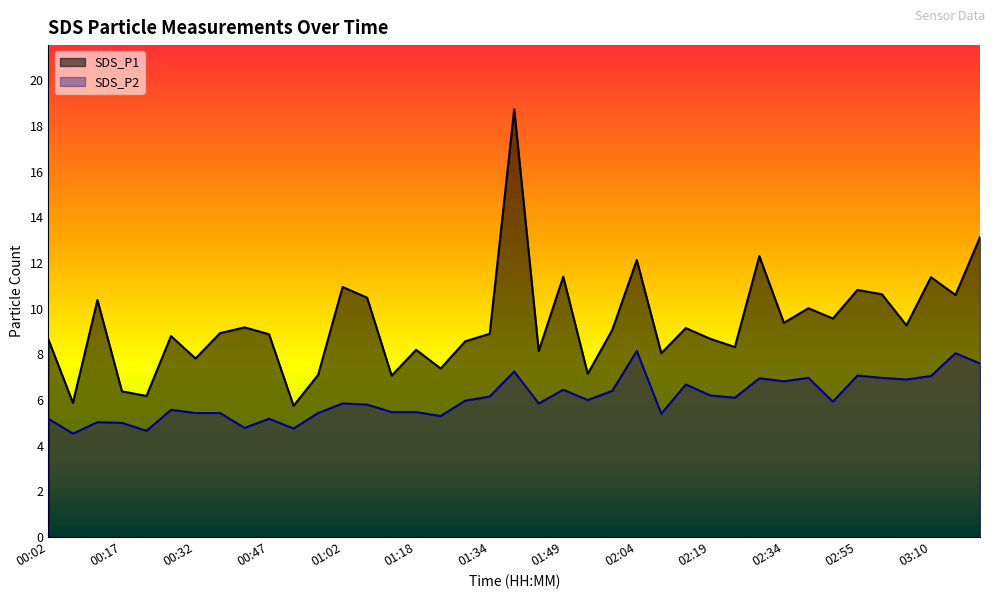

What are all the series names shown in the legend?

SDS_P1, SDS_P2